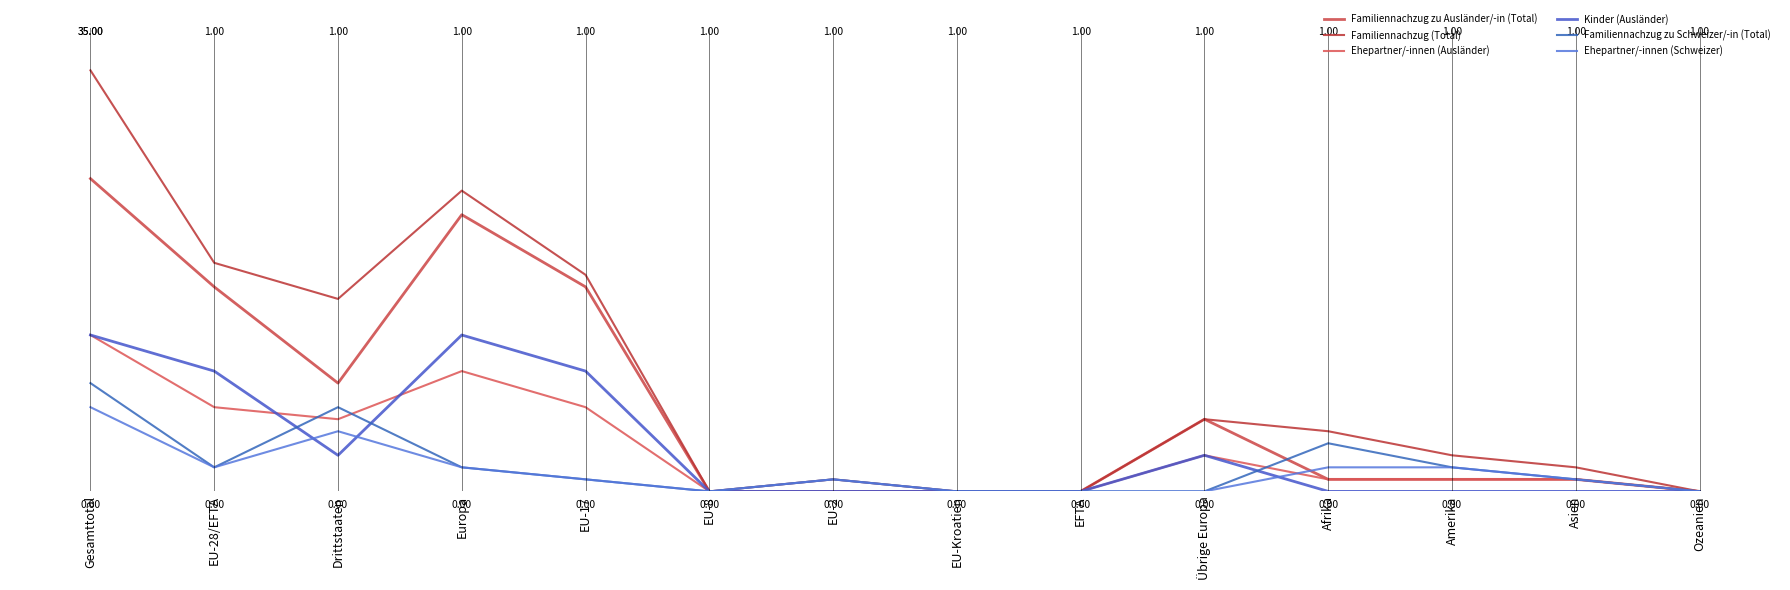

The Kinder (Ausländer) series shows 0 at EU-2. True or false?

True